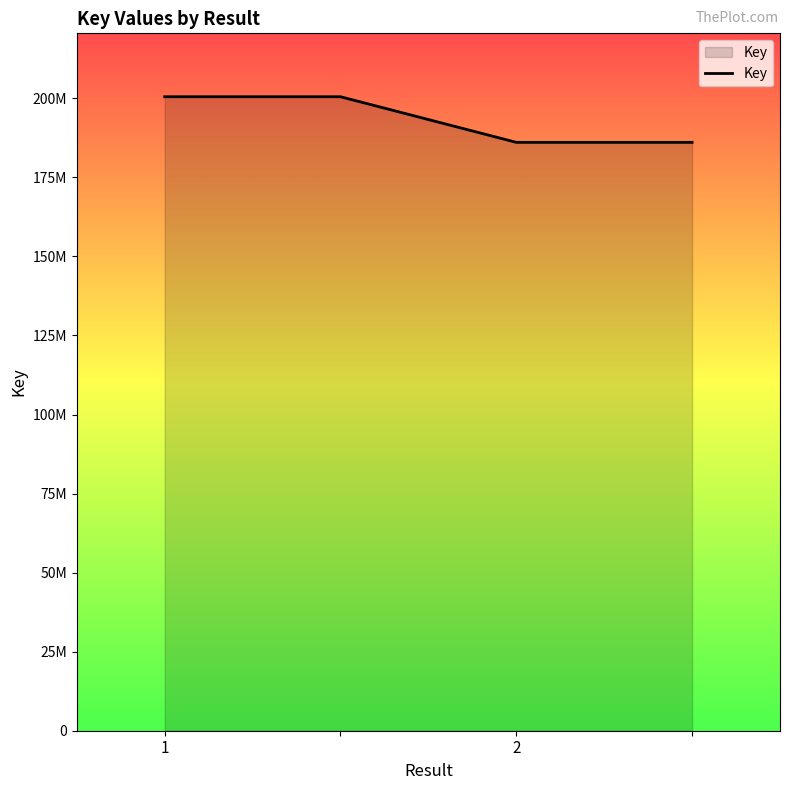

How many lines are shown in the chart?

1